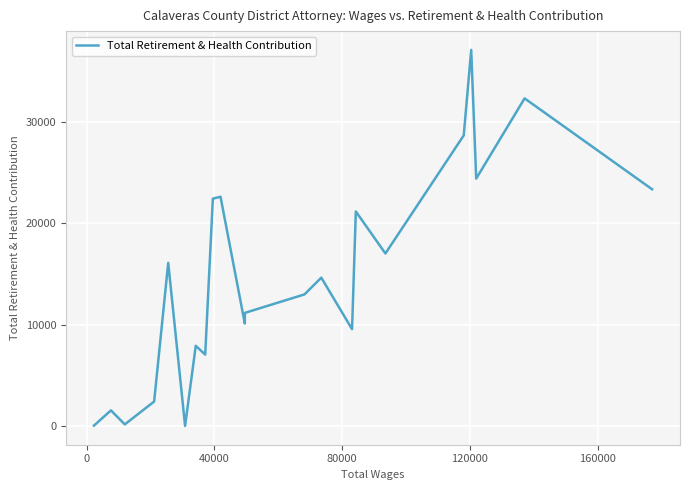

What is the difference between the maximum and minimum values?

37135